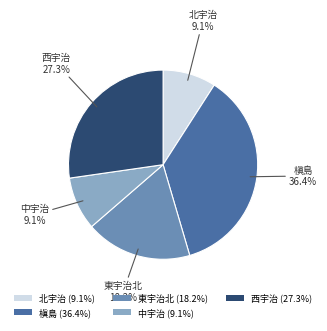

To the nearest percent, what is the average slice percentage?

20%